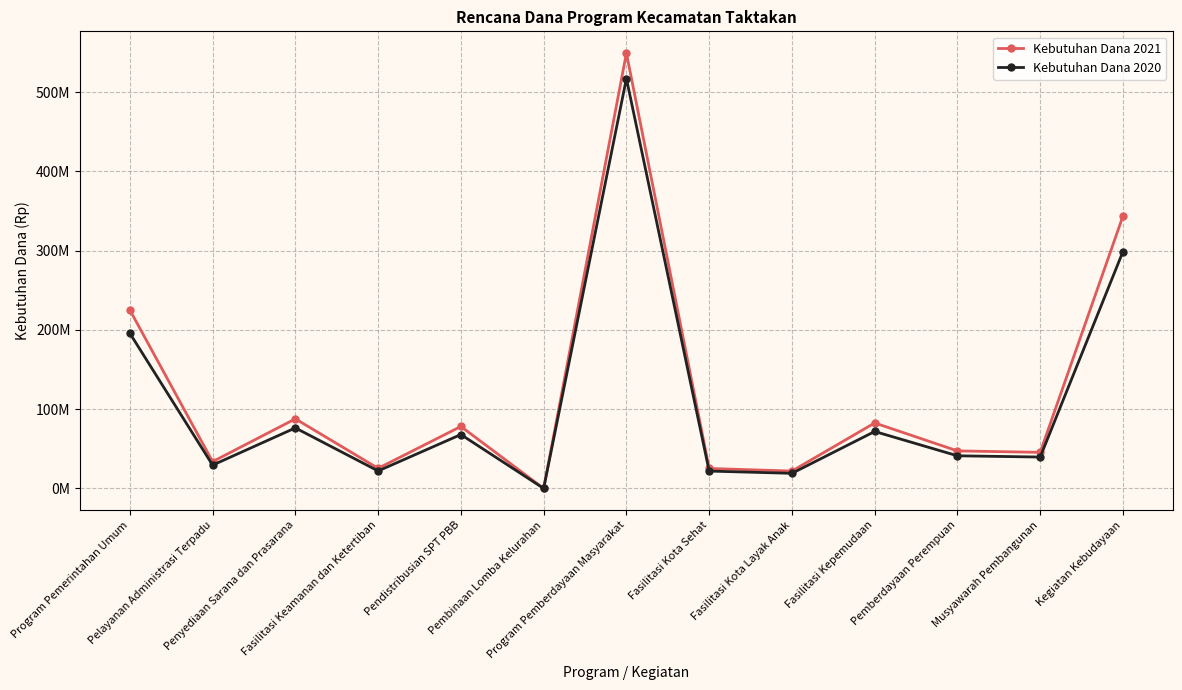

At which category does Kebutuhan Dana 2021 reach its first local valley?

Pelayanan Administrasi Terpadu